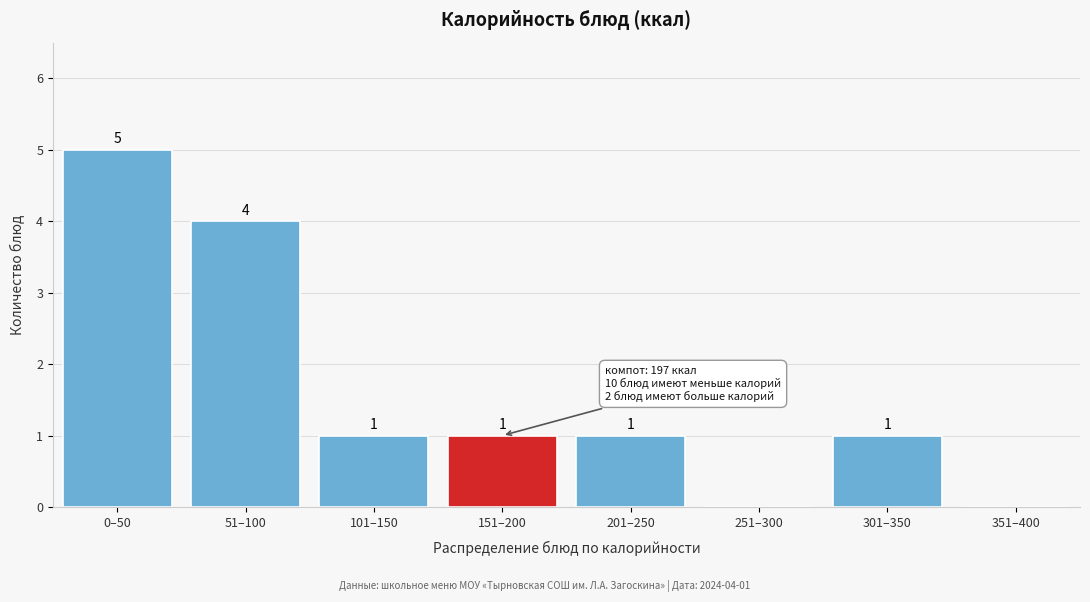

Reading left to right, extract all data points from this chart.

0–50=5	51–100=4	101–150=1	151–200=1	201–250=1	251–300=0	301–350=1	351–400=0